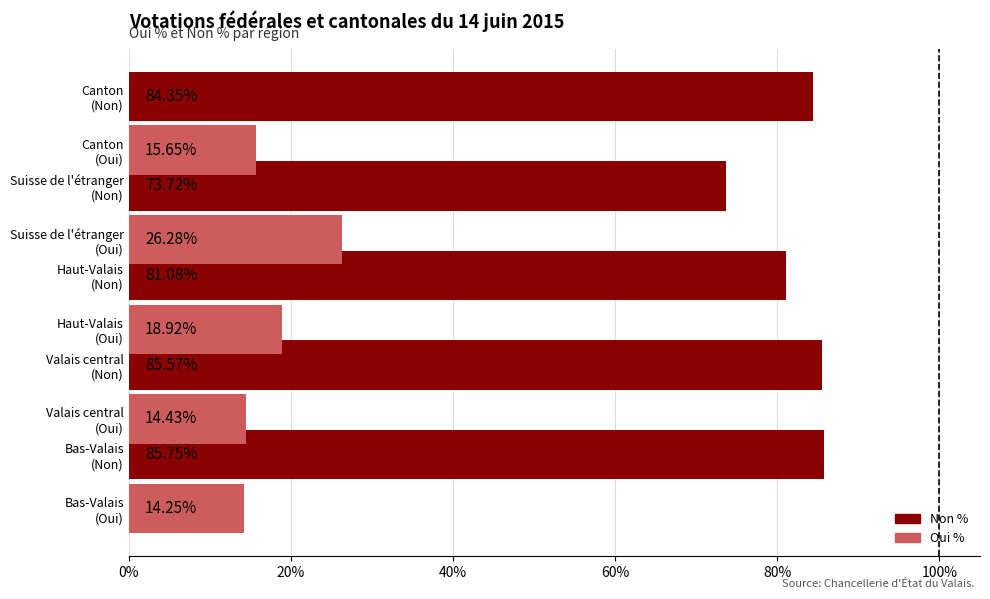

List the series in order of their peak value, highest first.

Non %, Oui %